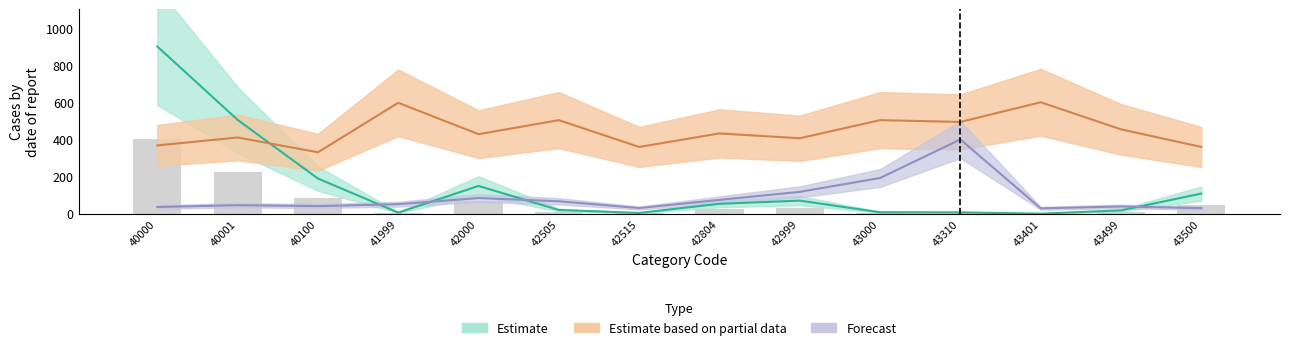

At how many categories does at least one series exceed 476?

7